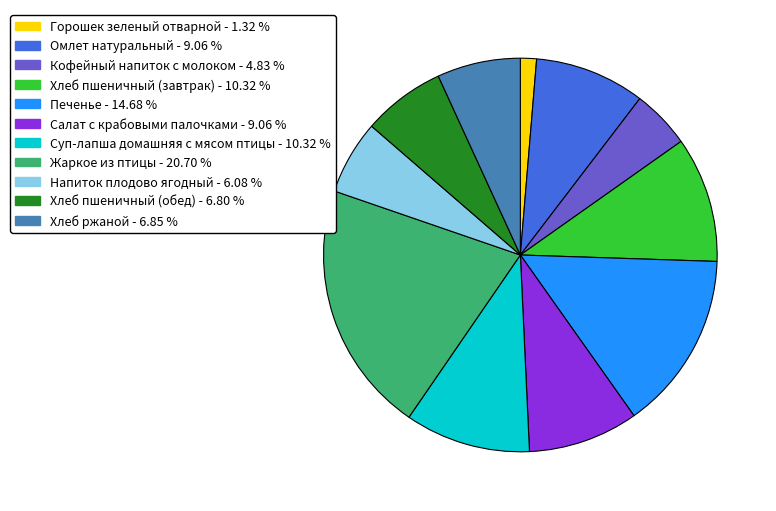

Is the sum of Хлеб пшеничный (обед) and Хлеб пшеничный (завтрак) greater than half?

No